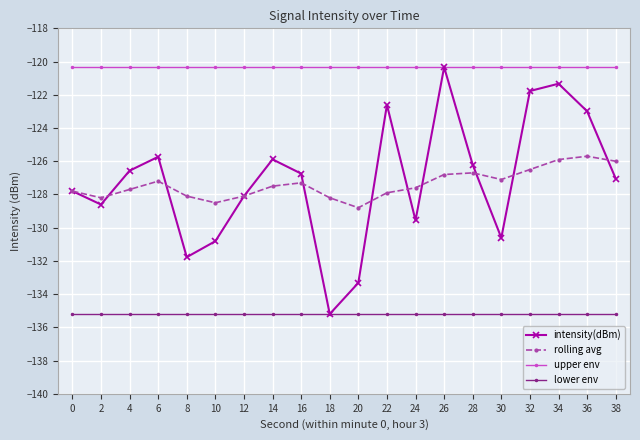

Reading left to right, extract all data points from this chart.

intensity(dBm): -127.8	-128.6	-126.6	-125.7	-131.8	-130.8	-128.1	-125.9	-126.7	-135.2	-133.3	-122.6	-129.6	-120.3	-126.2	-130.6	-121.8	-121.3	-123.0	-127.0
rolling avg: -127.8	-128.2	-127.7	-127.2	-128.1	-128.5	-128.1	-127.5	-127.3	-128.2	-128.8	-127.9	-127.6	-126.8	-126.7	-127.1	-126.5	-125.9	-125.7	-126.0
upper env: -120.3	-120.3	-120.3	-120.3	-120.3	-120.3	-120.3	-120.3	-120.3	-120.3	-120.3	-120.3	-120.3	-120.3	-120.3	-120.3	-120.3	-120.3	-120.3	-120.3
lower env: -135.2	-135.2	-135.2	-135.2	-135.2	-135.2	-135.2	-135.2	-135.2	-135.2	-135.2	-135.2	-135.2	-135.2	-135.2	-135.2	-135.2	-135.2	-135.2	-135.2